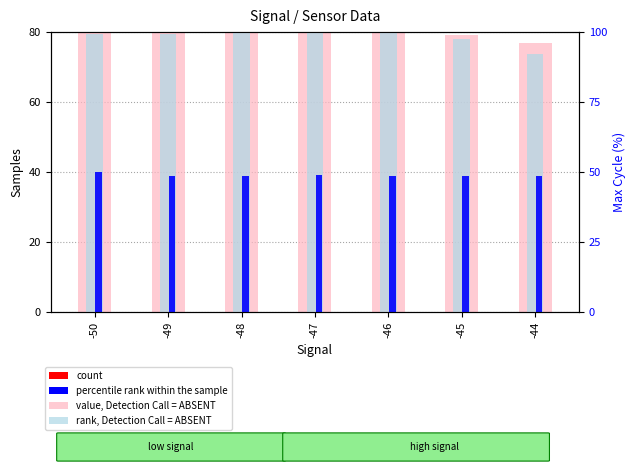

What is the total value across all series at -45?

196.0